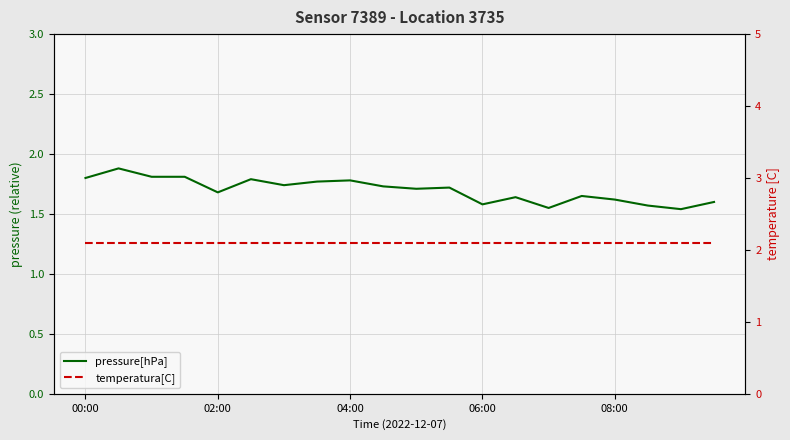

What is the difference between the highest and lowest values at 18?

0.6